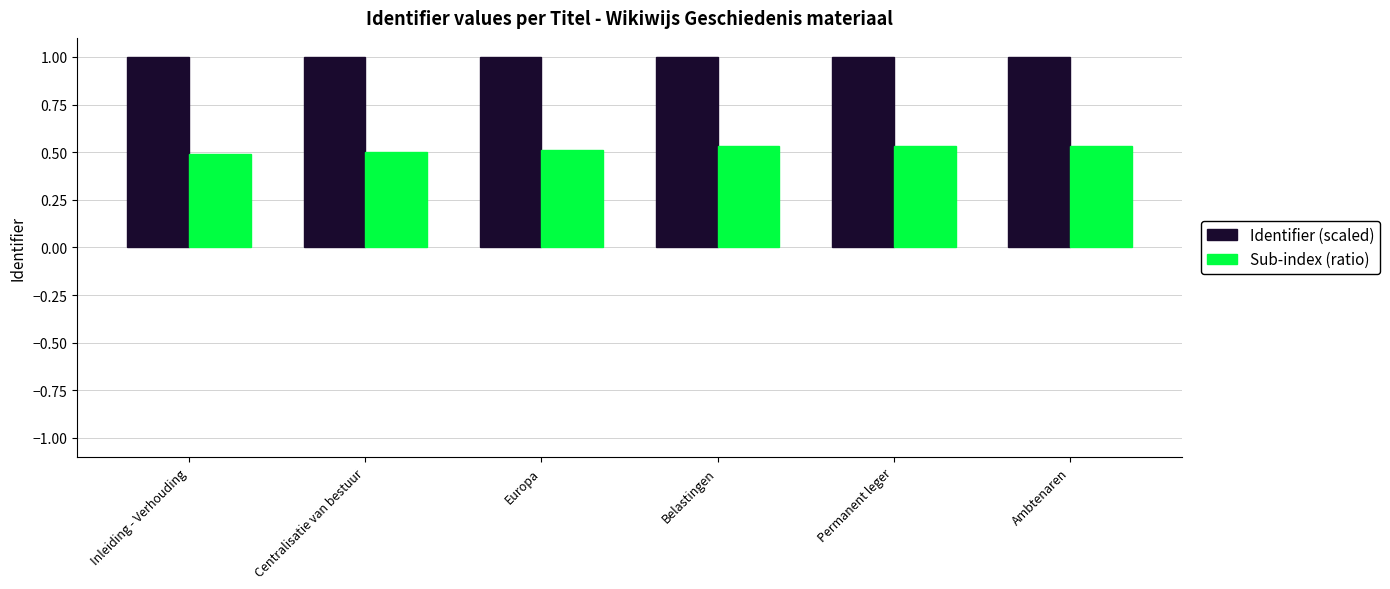

What is the maximum value for Identifier (scaled)?

1.0